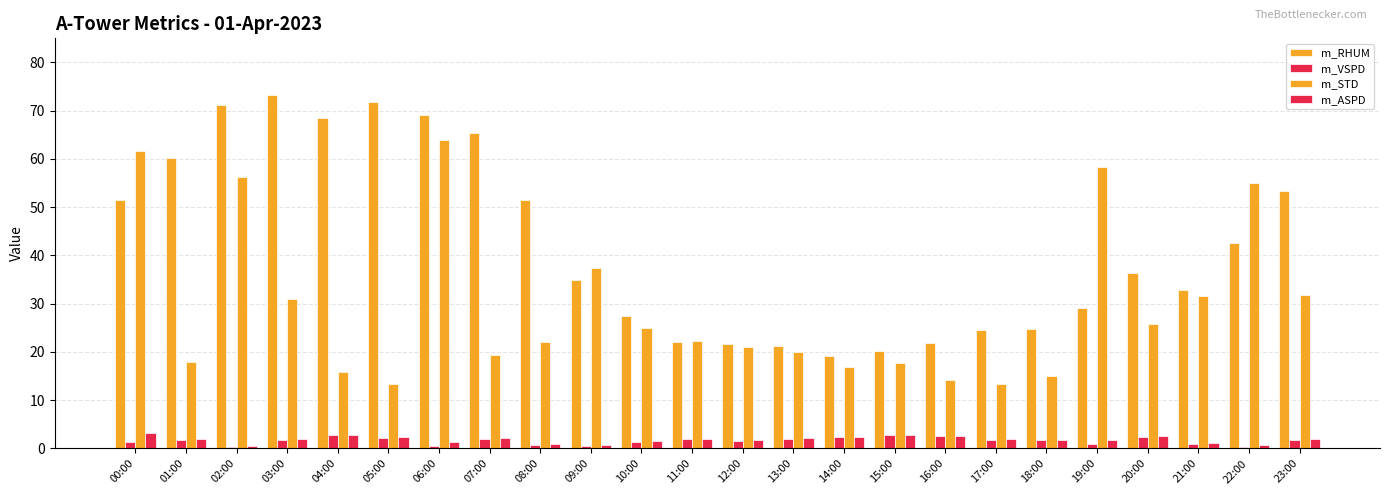

Does the chart contain stacked bars?

No